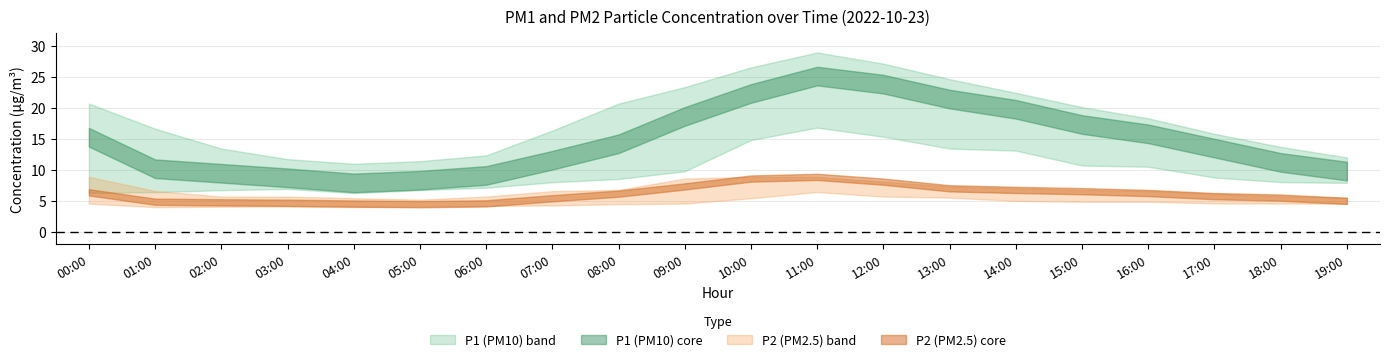

Where does the P1 series first go above 14?

00:00